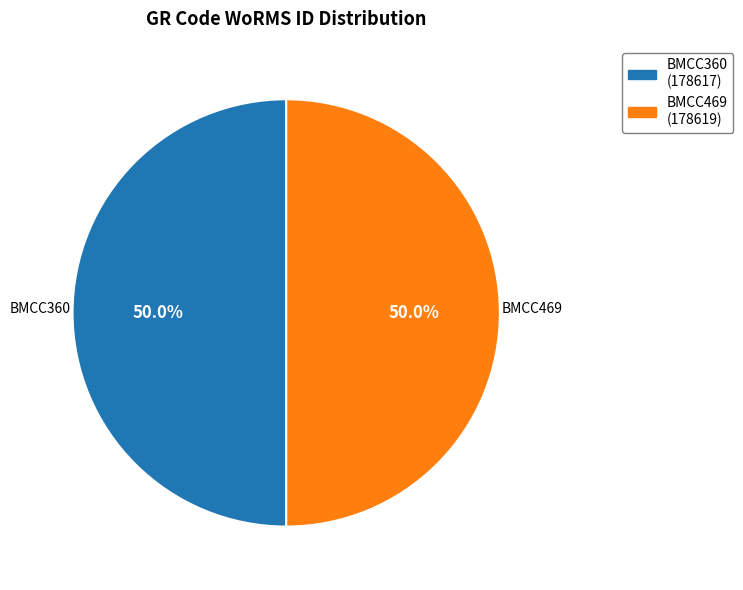

What portion of the pie excludes BMCC360 (178617)?

50.0%